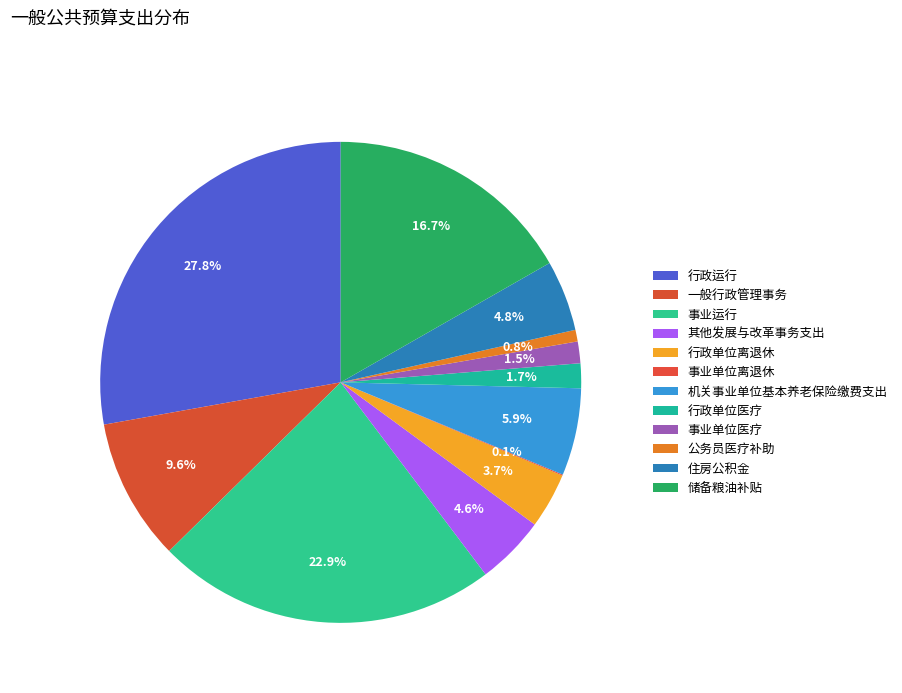

To the nearest percent, what percentage of the pie is 公务员医疗补助?

1%